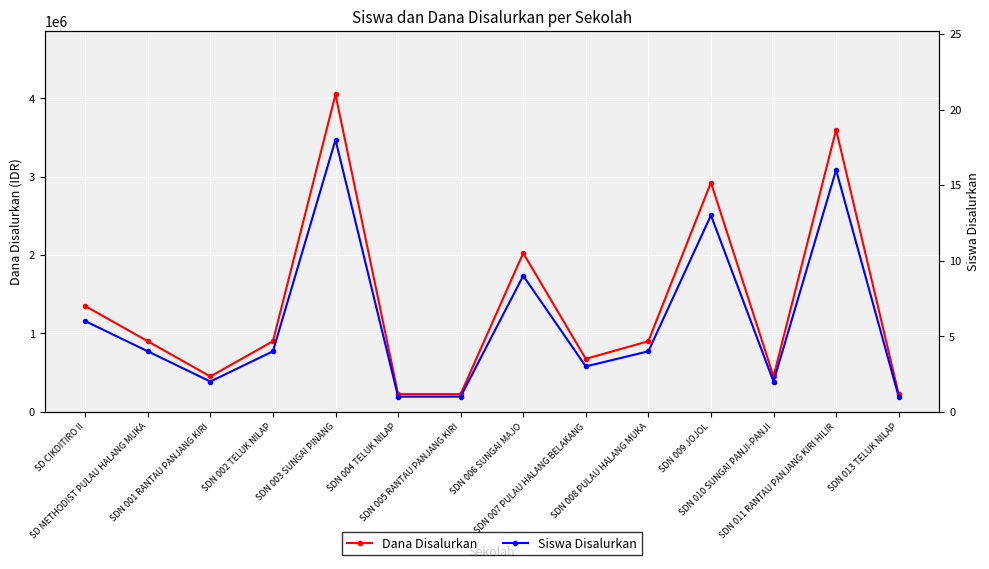

Which series has the largest total across all categories?

Dana Disalurkan